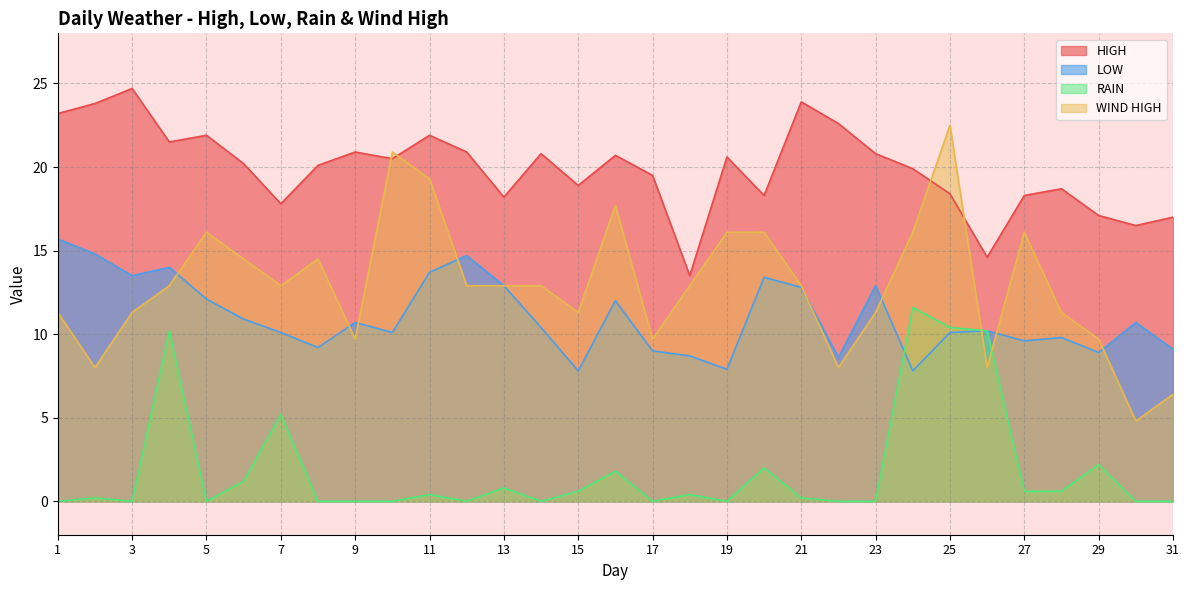

Which series has the largest total across all categories?

HIGH